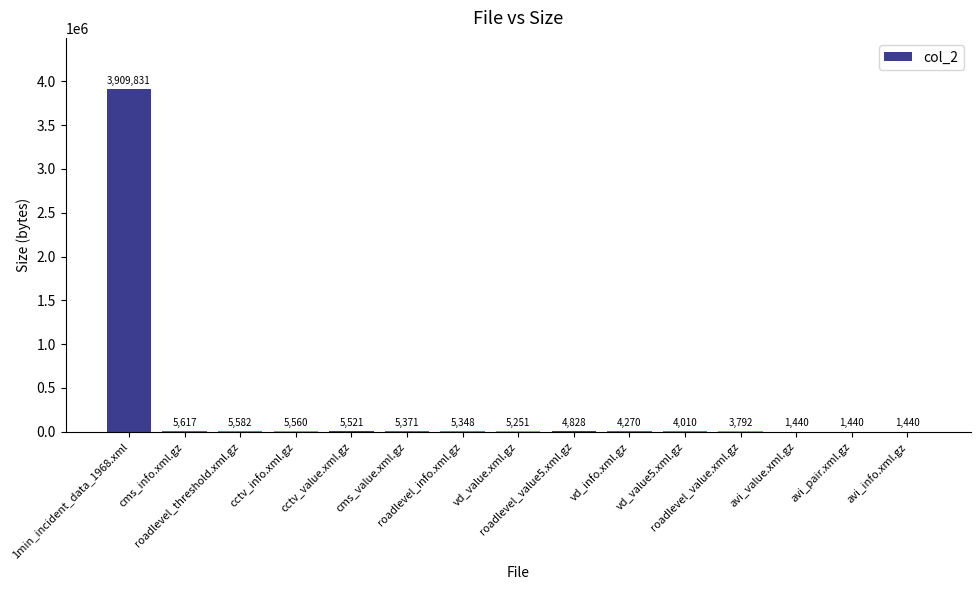

What is the sum of all values?

3969301